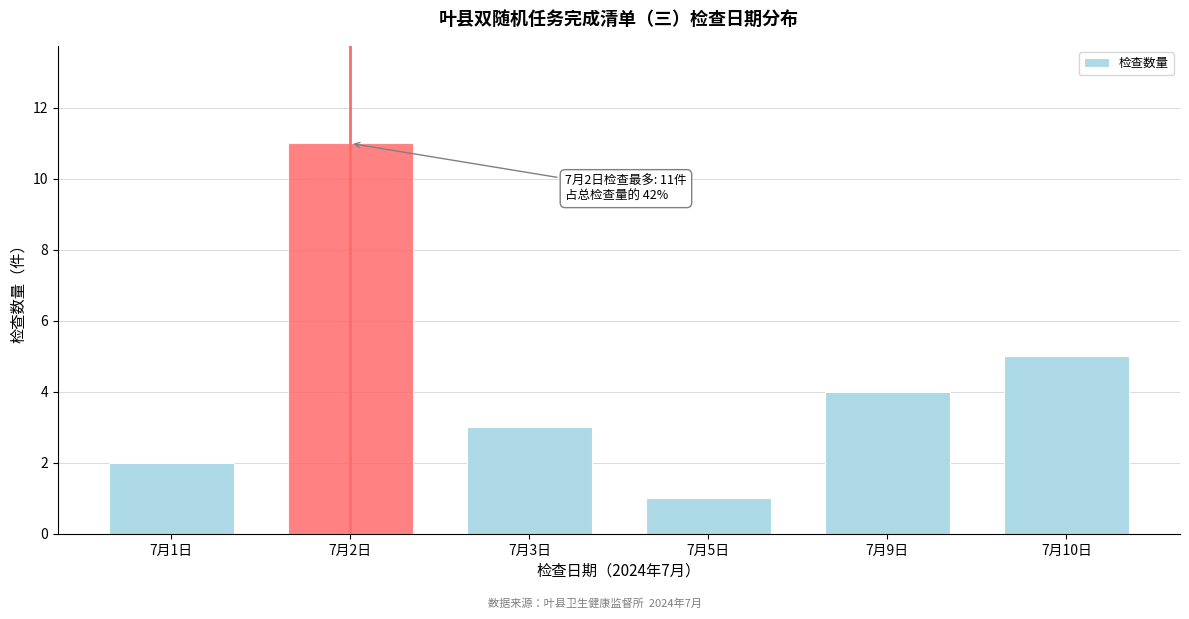

Reading left to right, transcribe all the data shown in this chart.

2	11	3	1	4	5